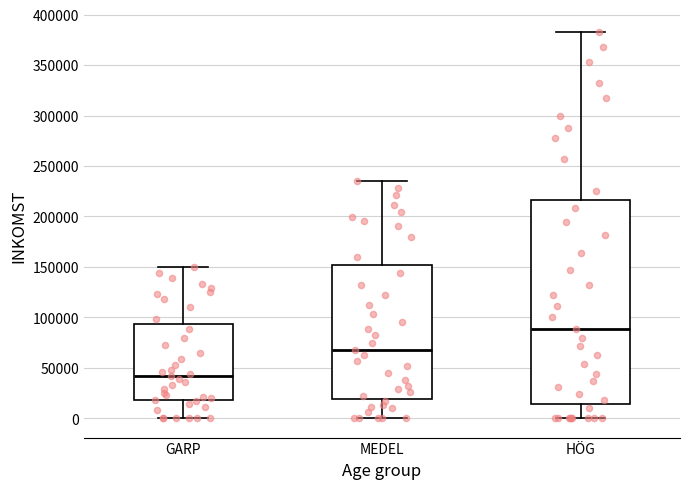

Reading left to right, transcribe this box plot: for each box, give where its median line is, the range the box spans, and where its two whiskers end, as read against the y-axis. The values are not printed on the chart, so give them approximately, as read against the axis.

GARP: median 40000, box 20000 to 95000, whiskers 0 to 150000
MEDEL: median 70000, box 20000 to 150000, whiskers 0 to 235000
HÖG: median 90000, box 15000 to 215000, whiskers 0 to 385000